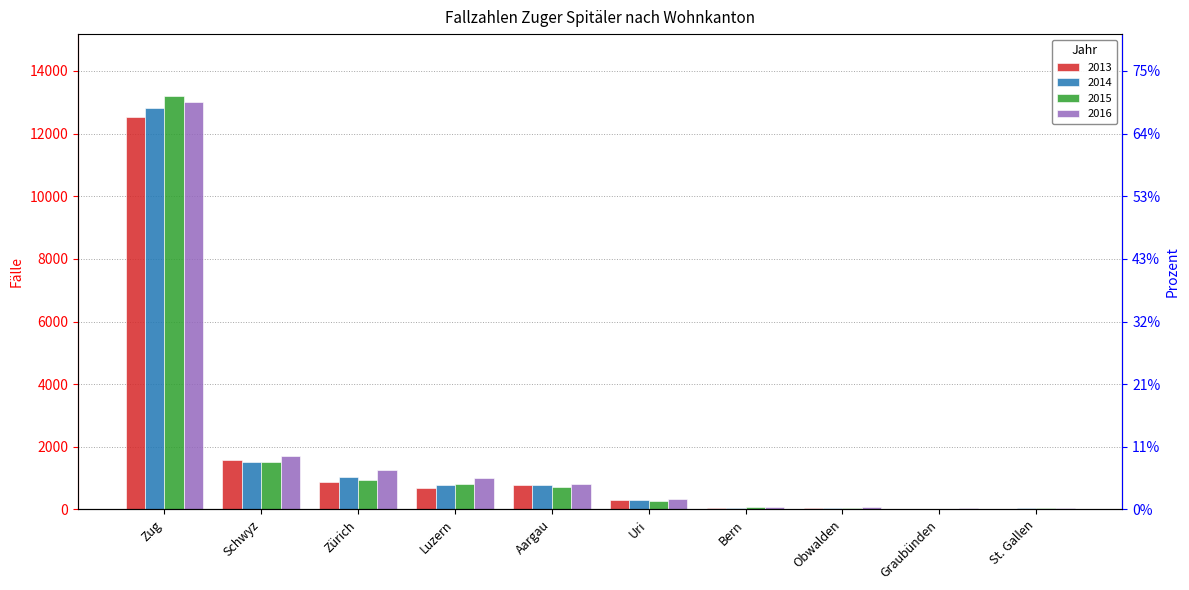

What is the difference between the maximum and minimum values in the 2015 series?

13170